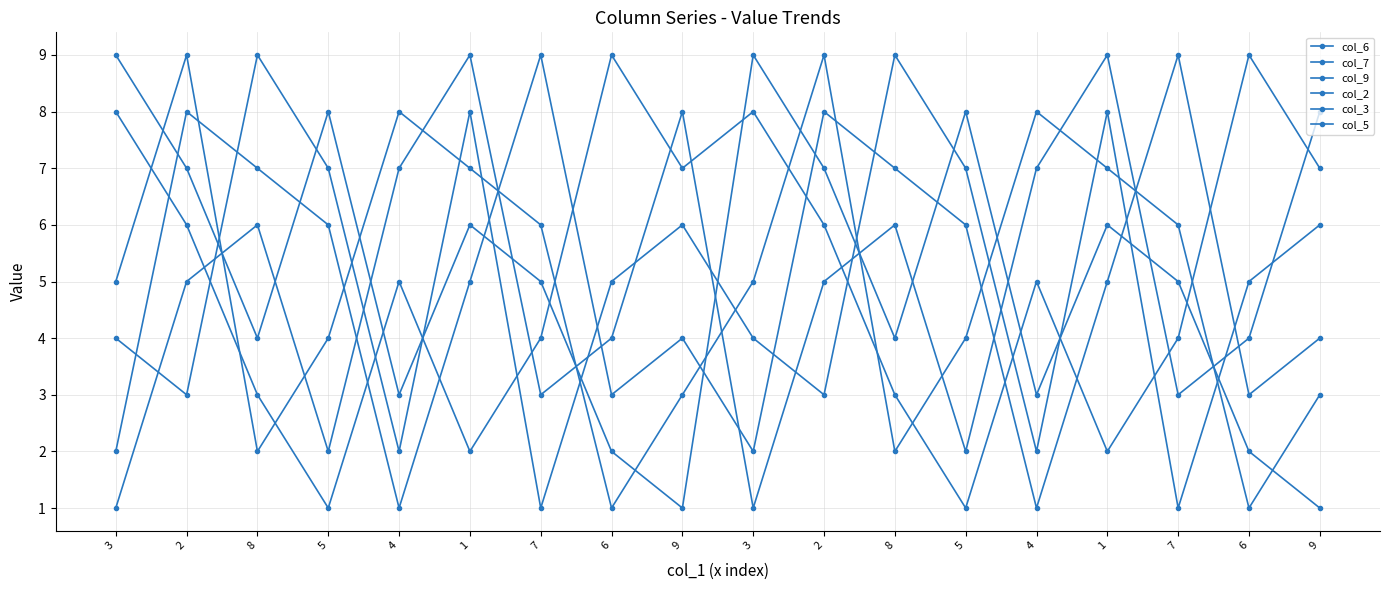

What is the minimum value shown in the chart?

1